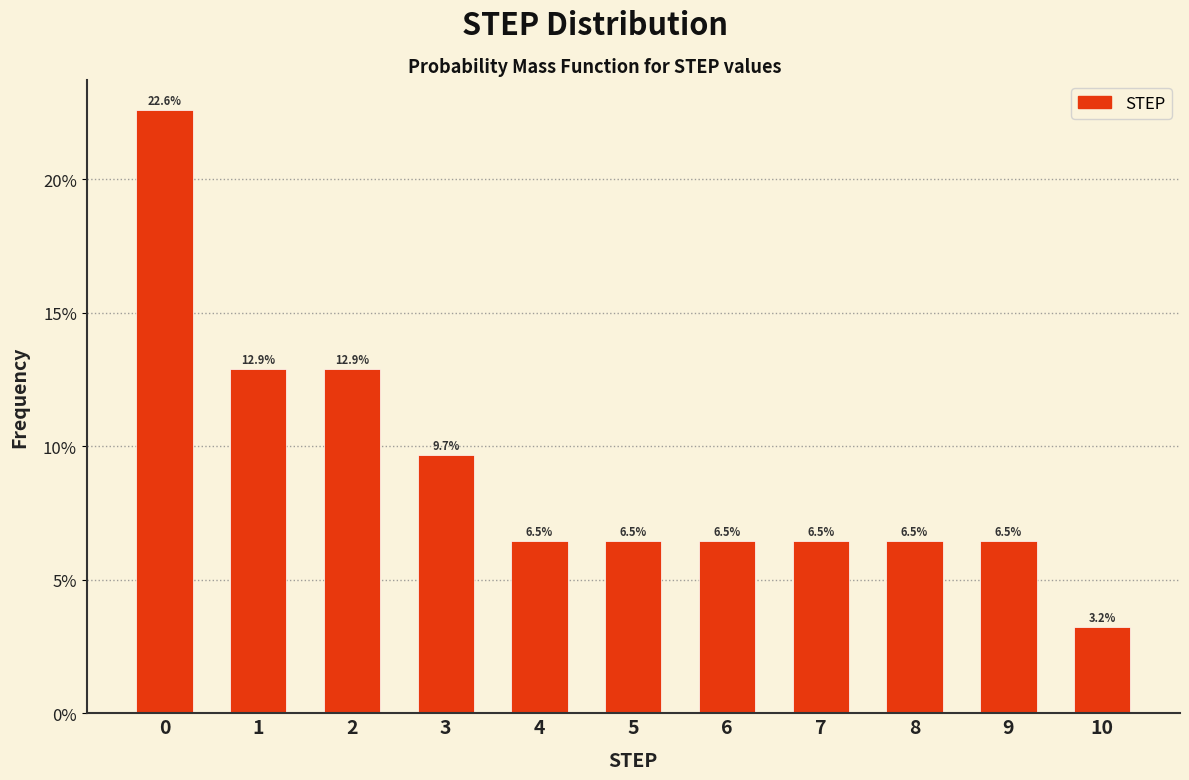

Reading left to right, extract all data points from this chart.

22.6	12.9	12.9	9.7	6.5	6.5	6.5	6.5	6.5	6.5	3.2